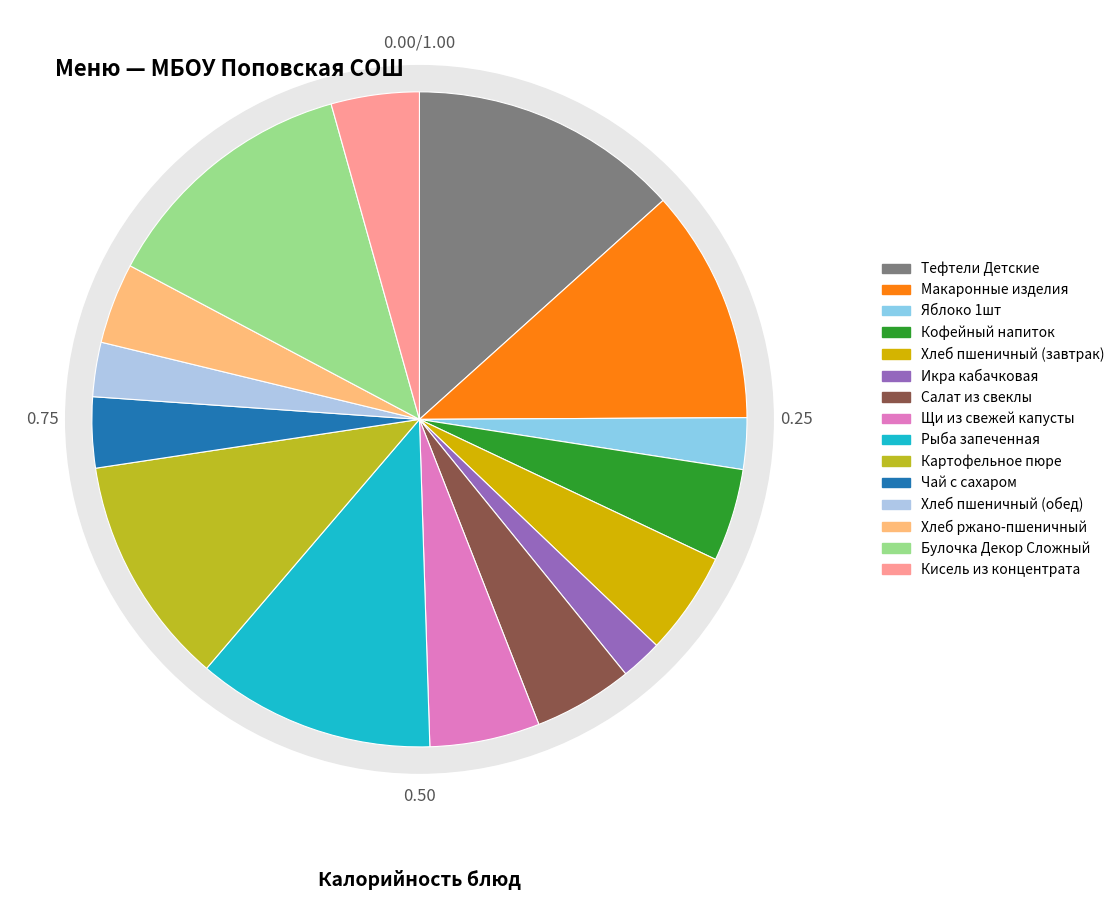

To the nearest percent, what portion does Щи из свежей капусты represent?

5%